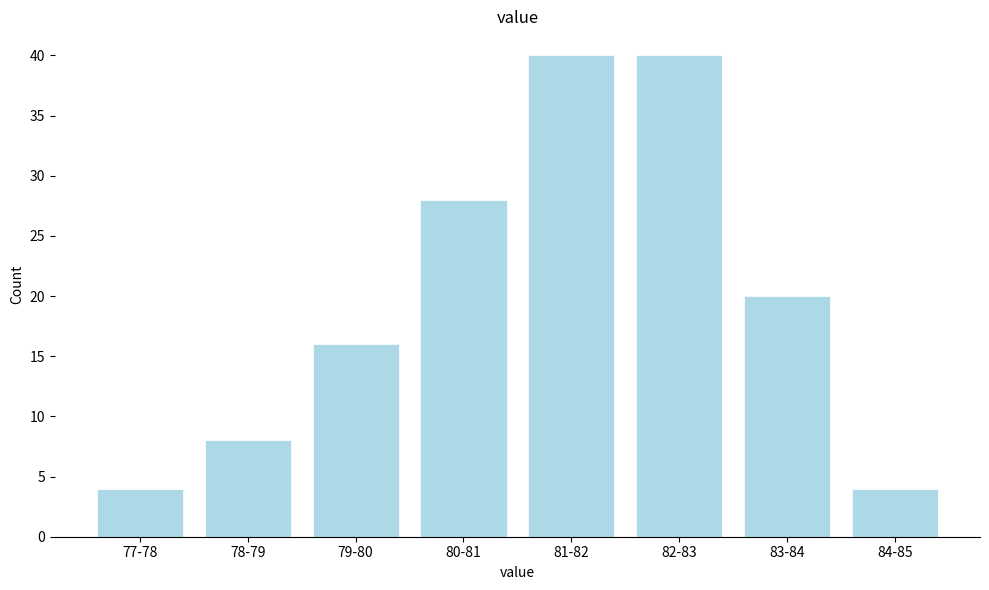

Reading right to left, list all the values displayed in this chart.

4	20	40	40	28	16	8	4